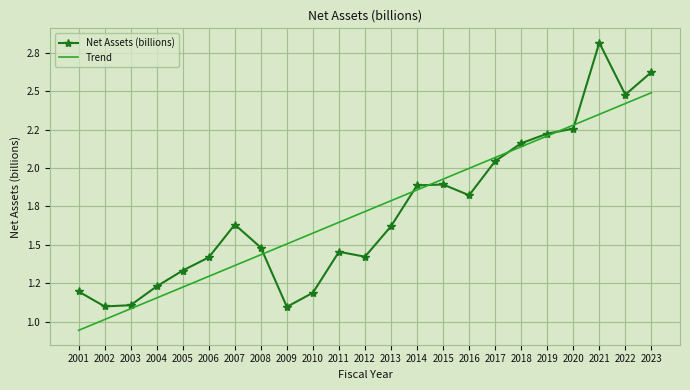

What is the average value of the Trend series?

1.7